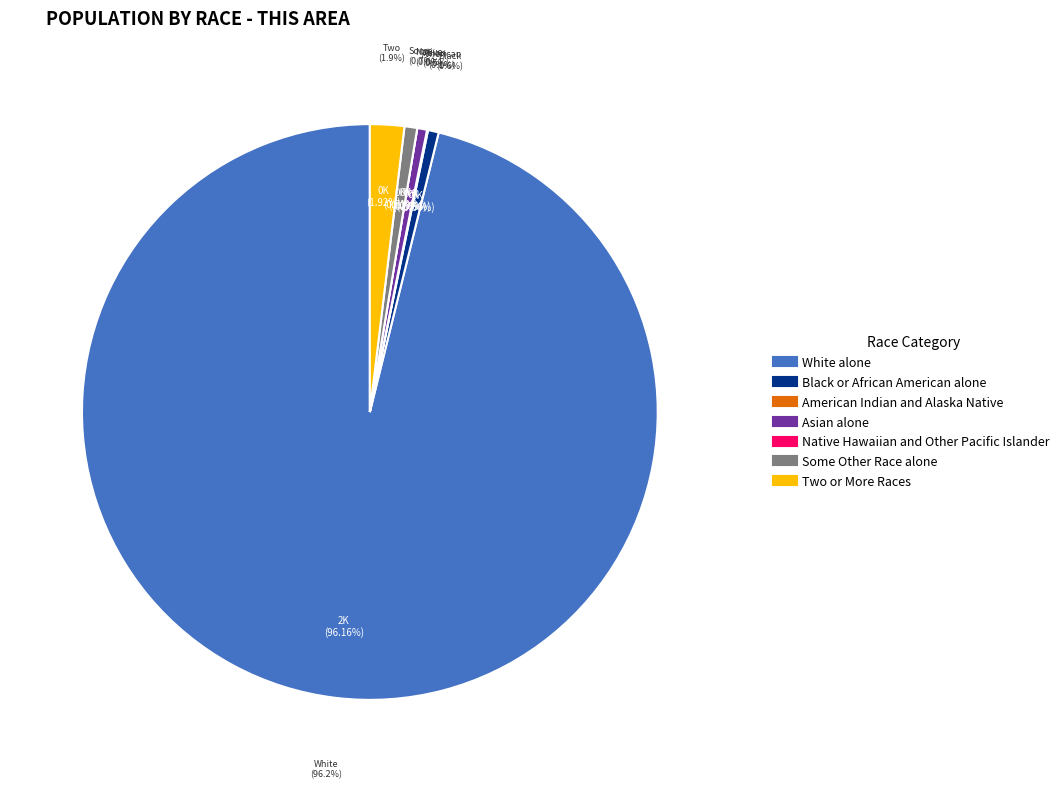

What is the largest slice in the pie chart?

White alone